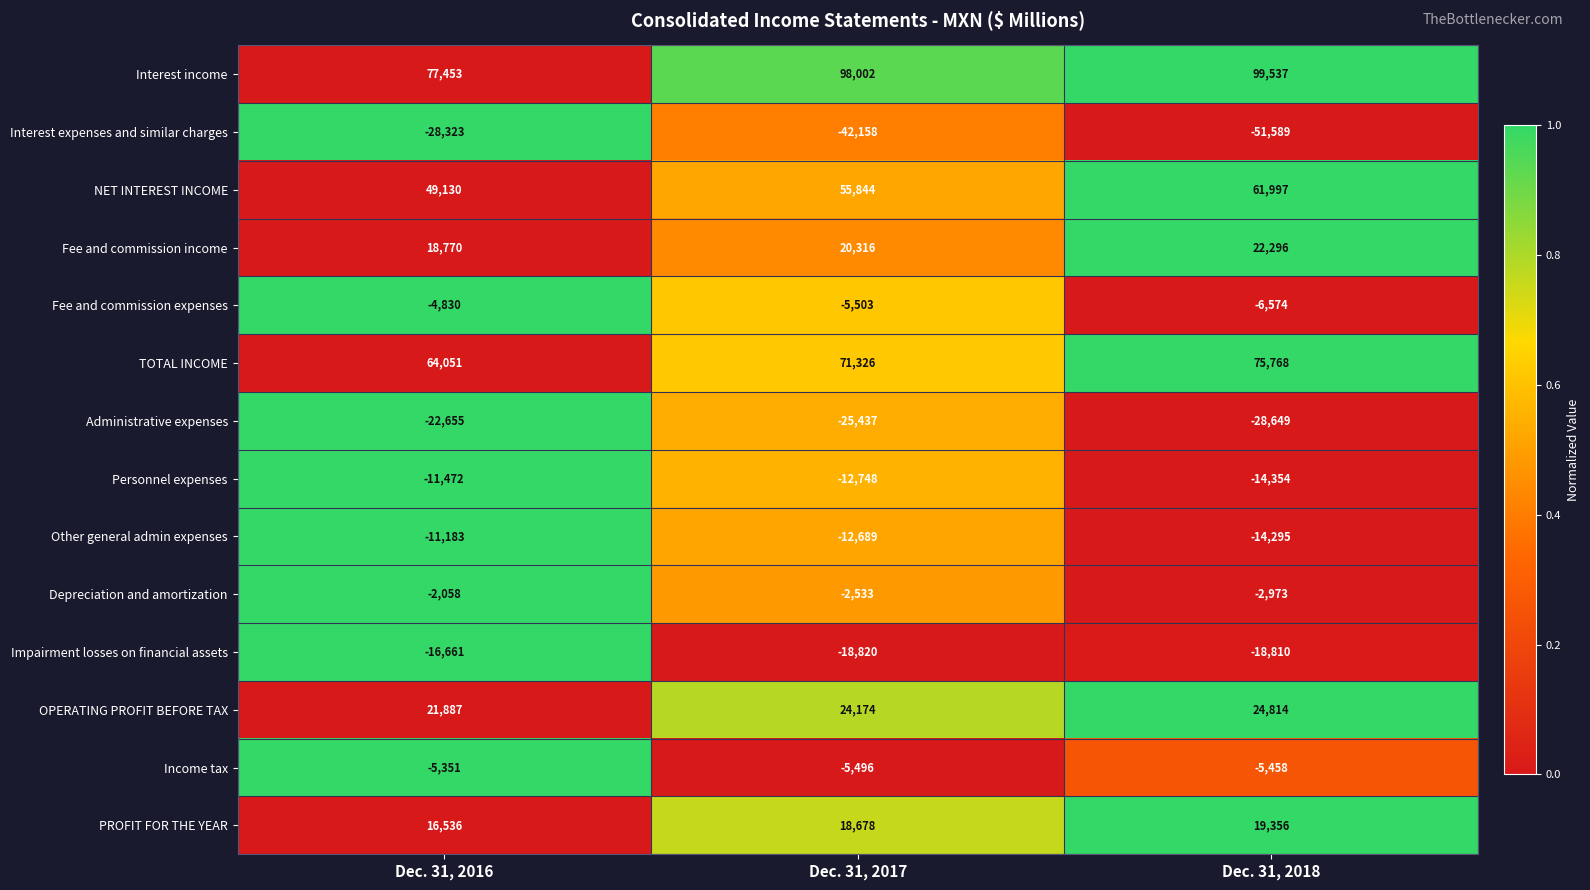

Is it true that Impairment losses on financial assets equals -18820 at Dec. 31, 2017?

True